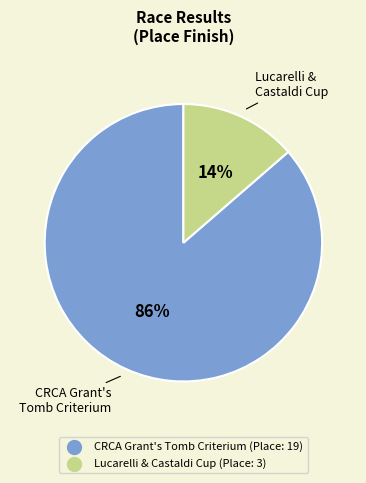

Do Lucarelli & Castaldi Cup and CRCA Grant's Tomb Criterium together represent more than half of the pie?

Yes